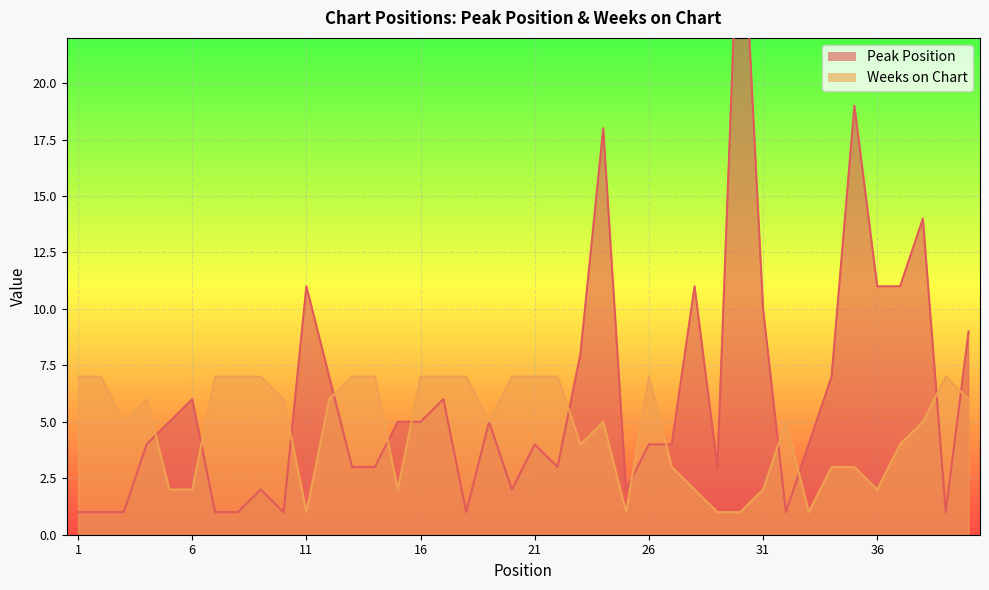

True or false: Peak Position and Weeks on Chart intersect in this chart.

True